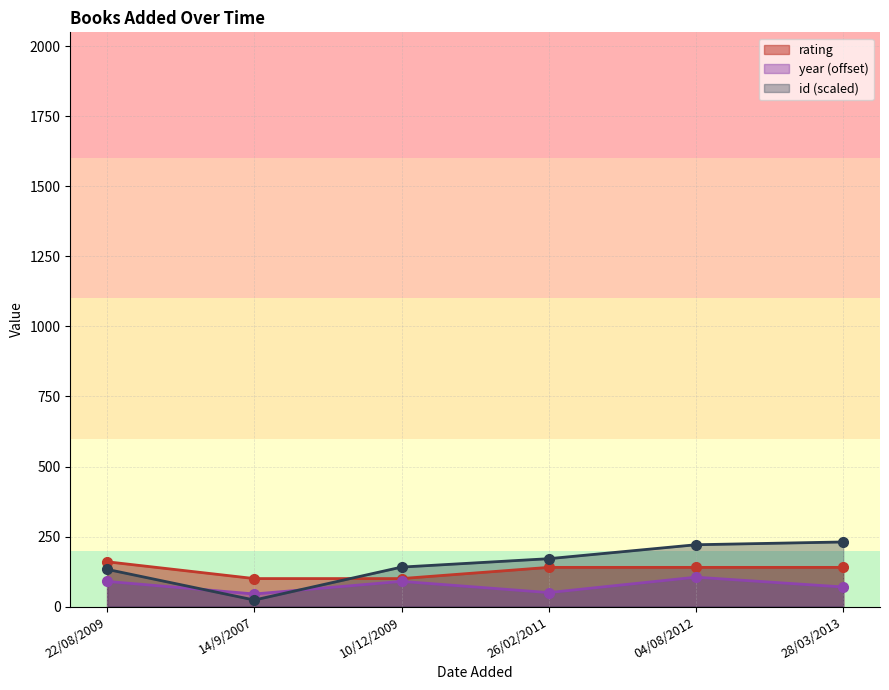

What is the total value across all series at 04/08/2012?

465.8